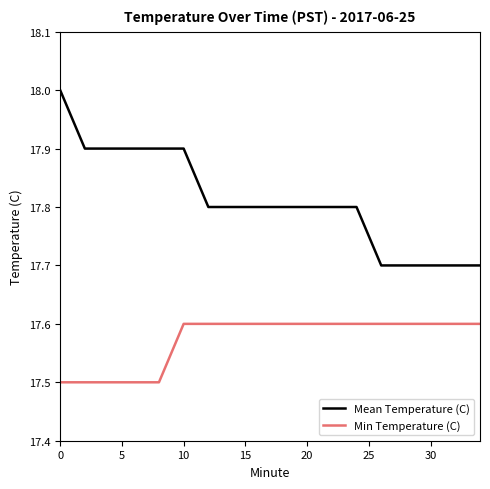

True or false: Min Temperature (C) and Mean Temperature (C) cross at least once.

False